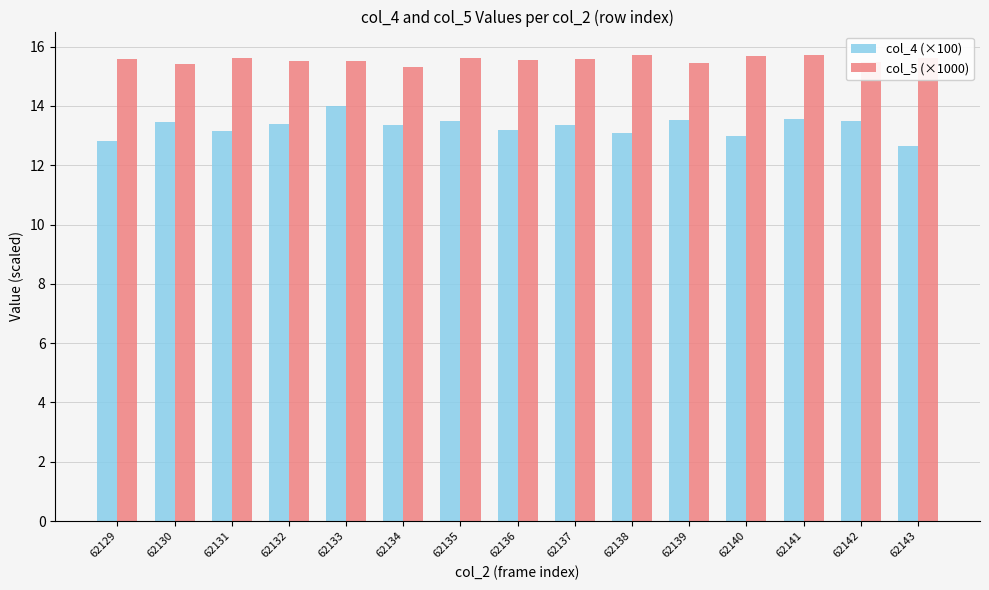

Does the chart contain any negative values?

No